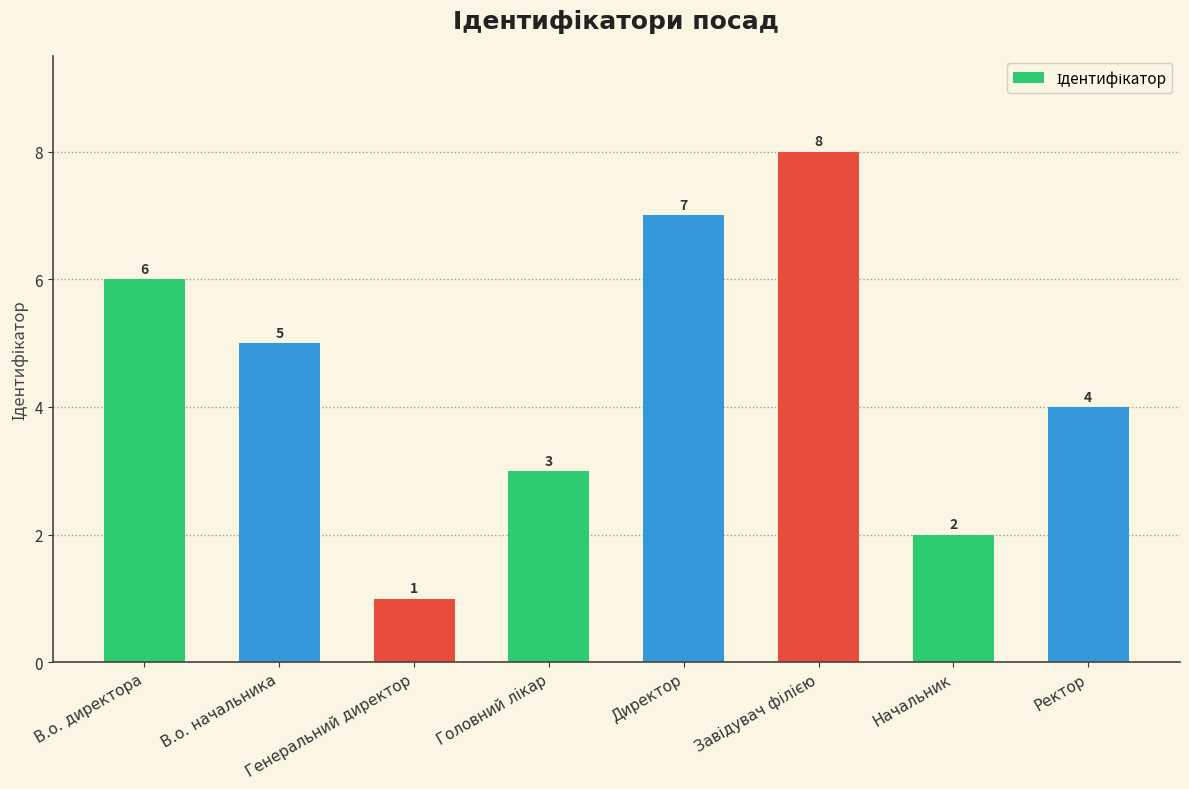

What is the difference between the second highest and second lowest values?

5